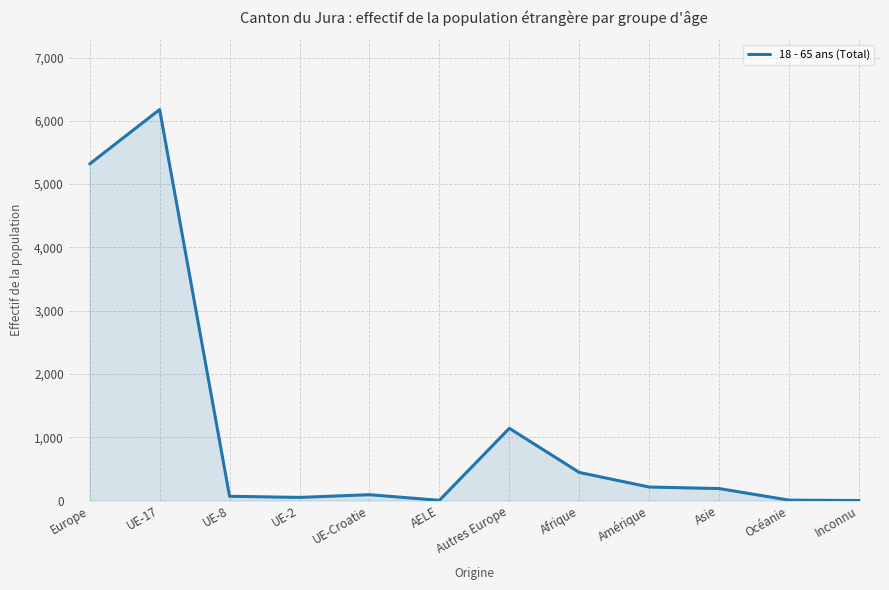

What position from the left is Inconnu?

12